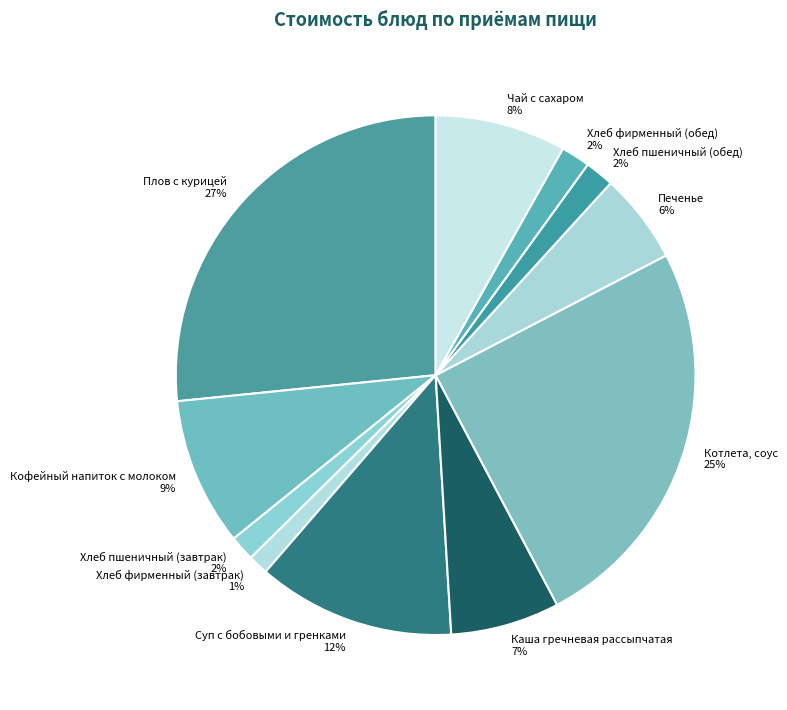

To the nearest percent, what is the average slice percentage?

9%